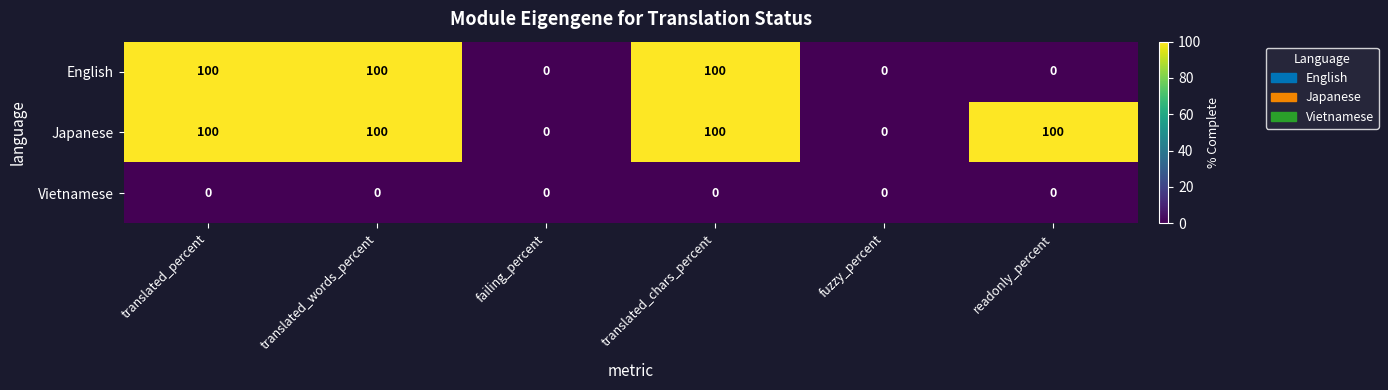

What is the difference between the second highest and second lowest values in the English series?

100